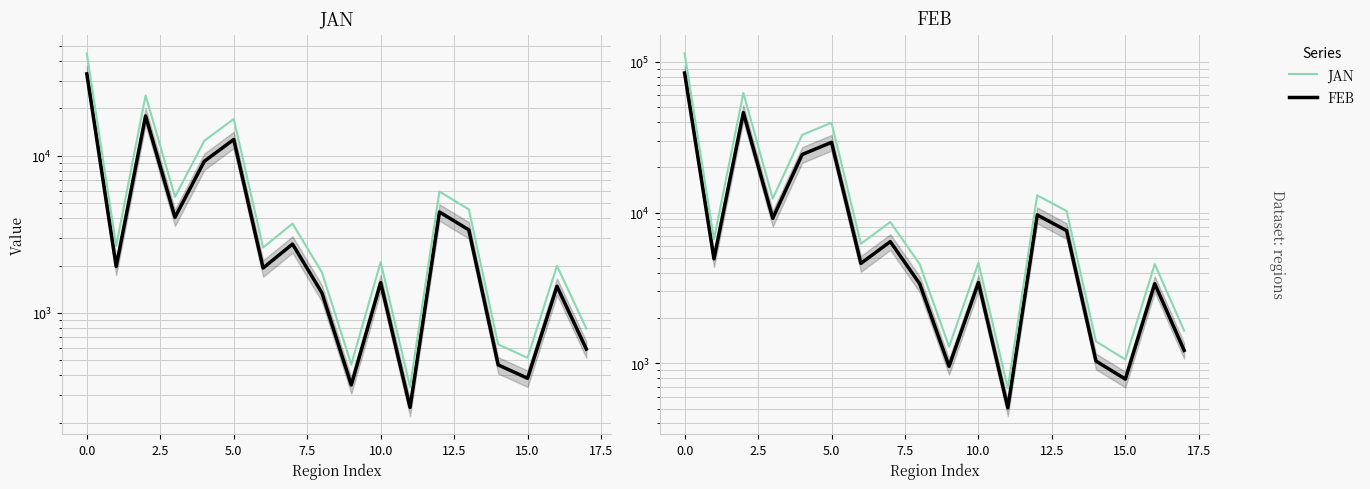

What is the total value across all series at 12.5?

15343.2